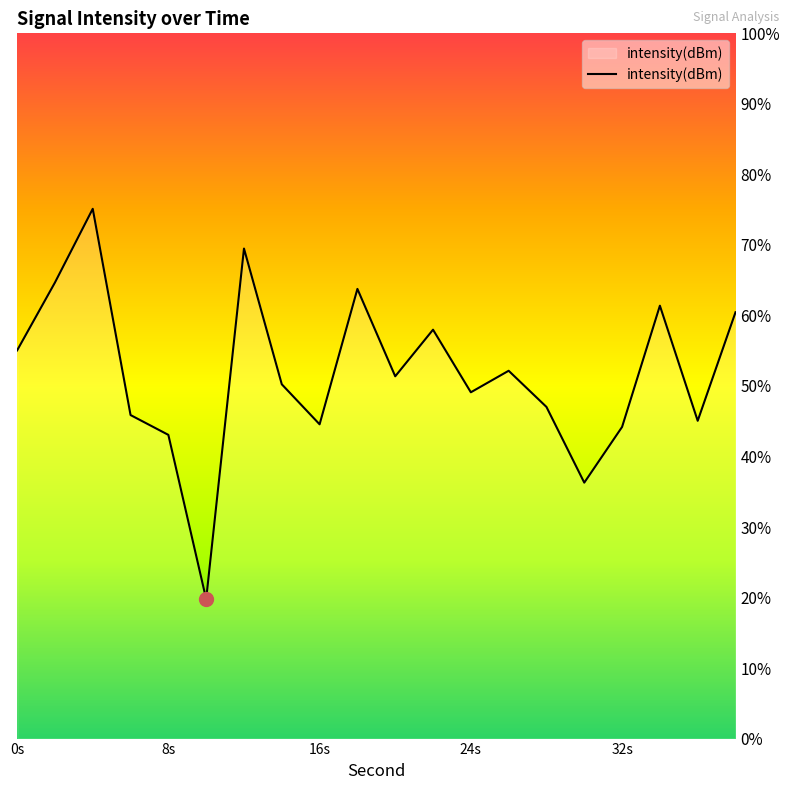

True or false: the data shows 72.3 at 16.

False